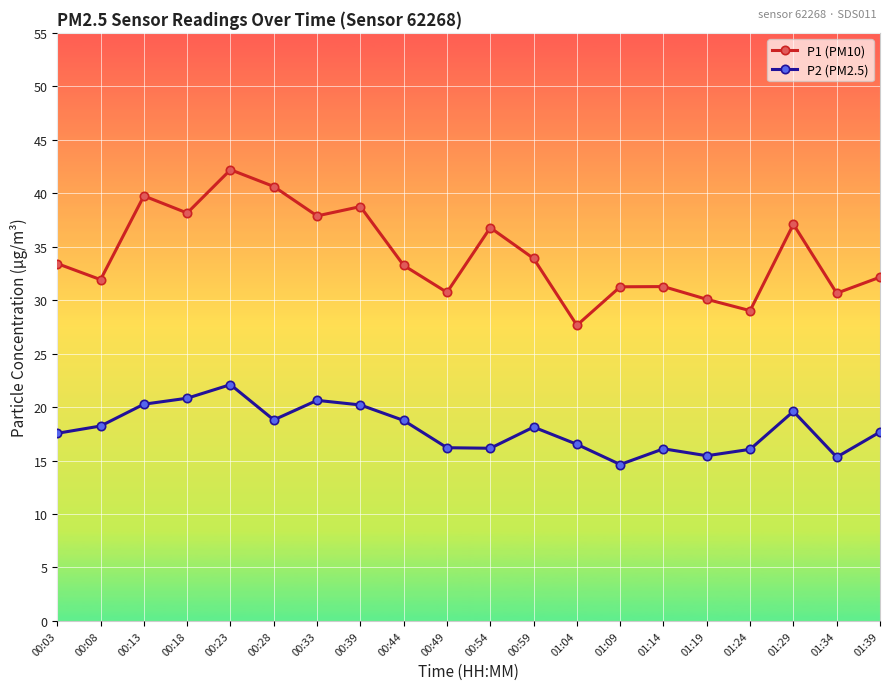

At which category does P2 (PM2.5) reach its first local peak?

00:23